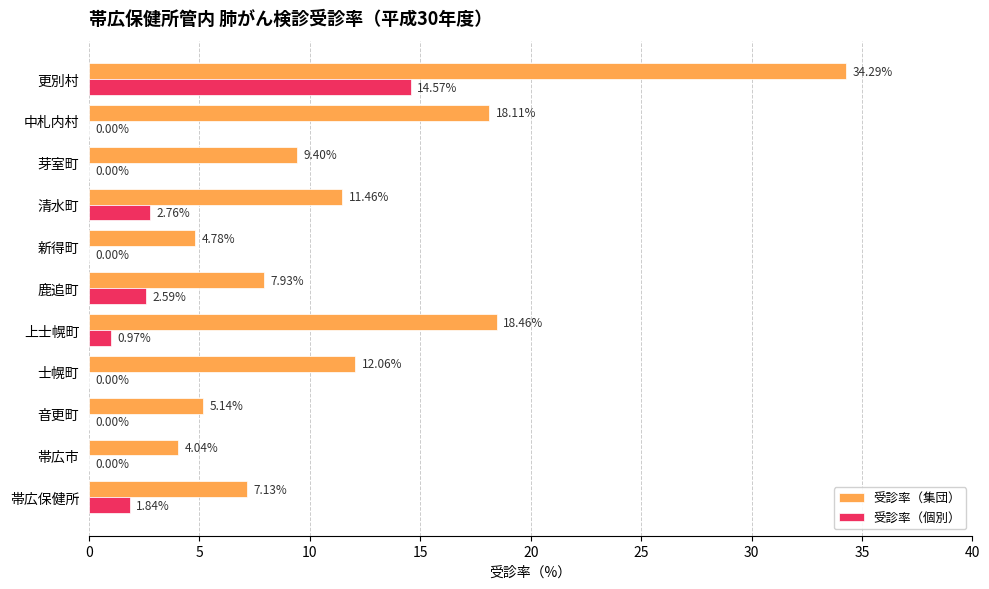

Which series has the largest total across all categories?

受診率（集団）